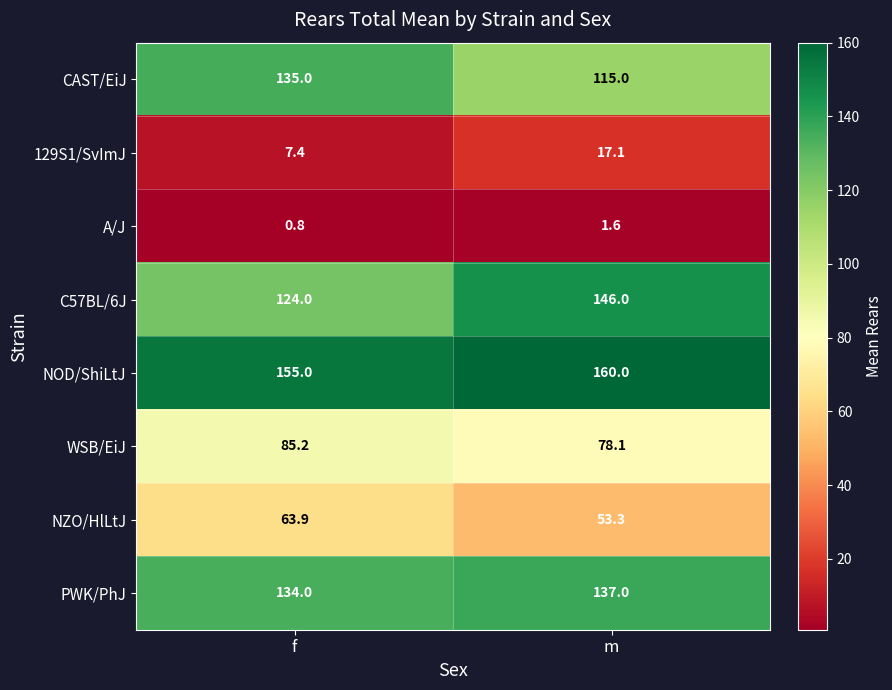

What is the minimum value for NZO/HlLtJ?

53.3